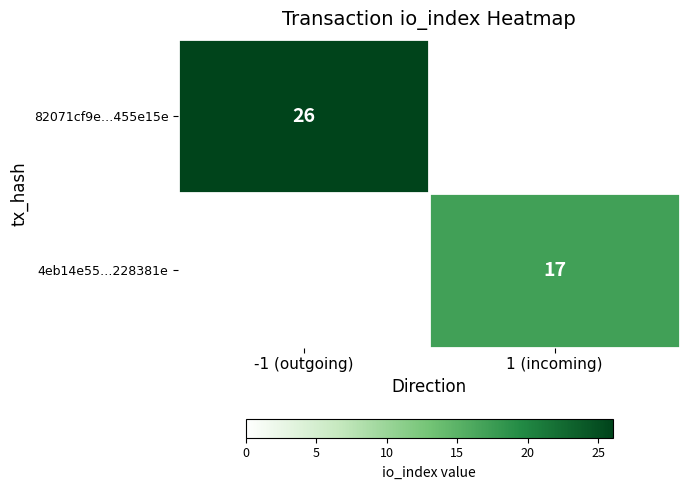

True or false: 82071cf9e…455e15e has a value of 46 at -1 (outgoing).

False